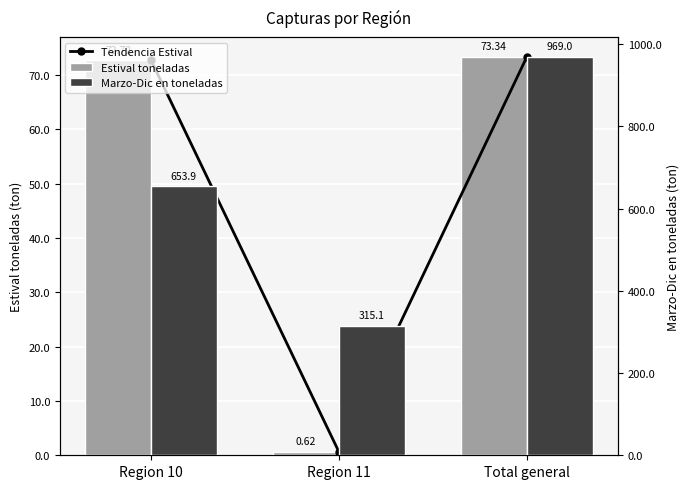

What is the value of the Estival toneladas bar at the 2nd from the left?

0.6